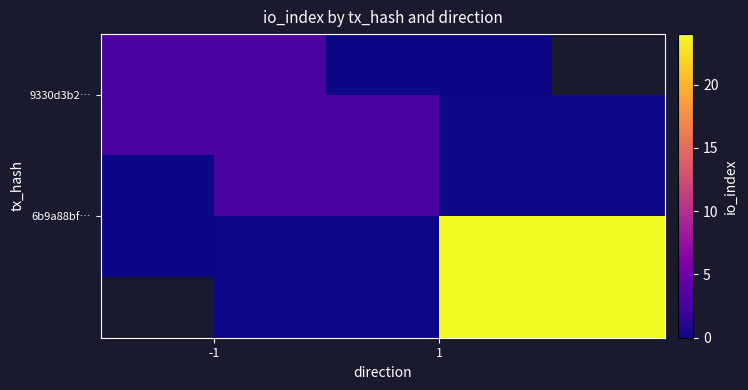

How many data points in 6b9a88bf… are less than 24?

1